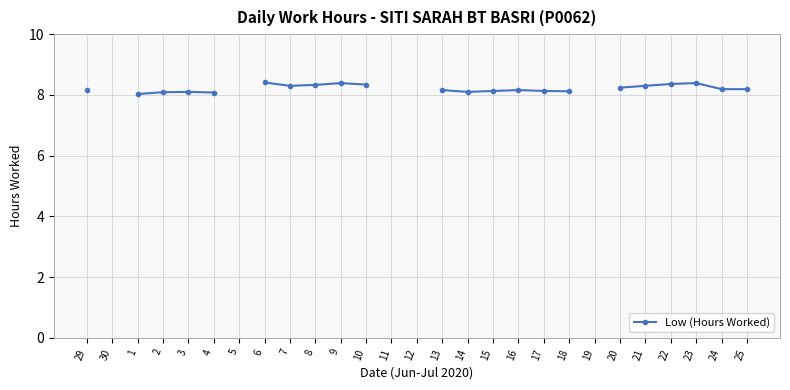

Count the number of categories in the chart.

27